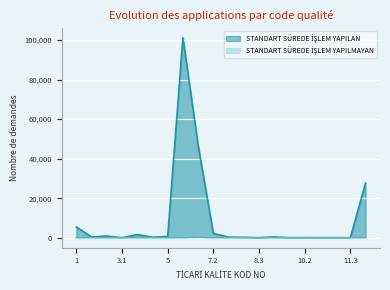

List the series in order of their peak value, lowest first.

STANDART SÜREDE İŞLEM YAPILMAYAN, STANDART SÜREDE İŞLEM YAPILAN